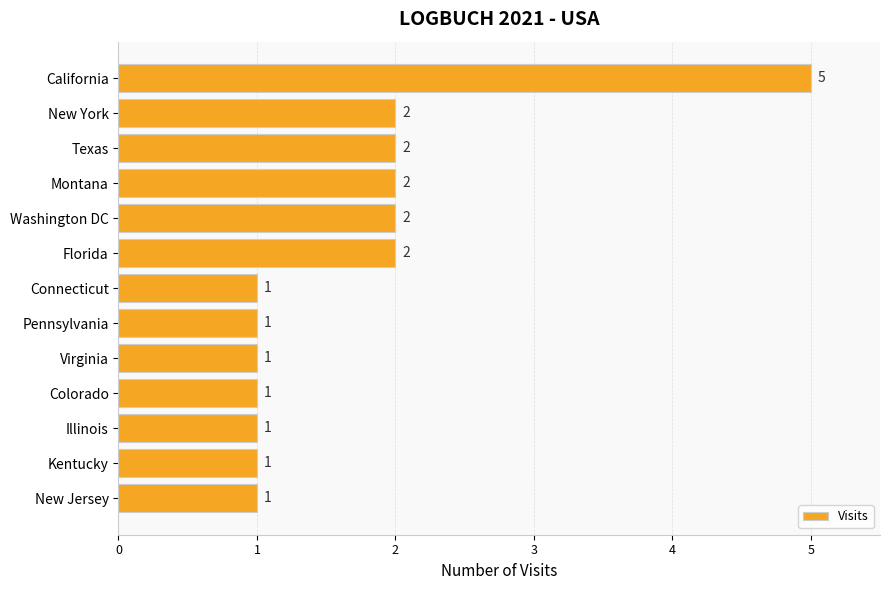

The value at Texas is 2. True or false?

True